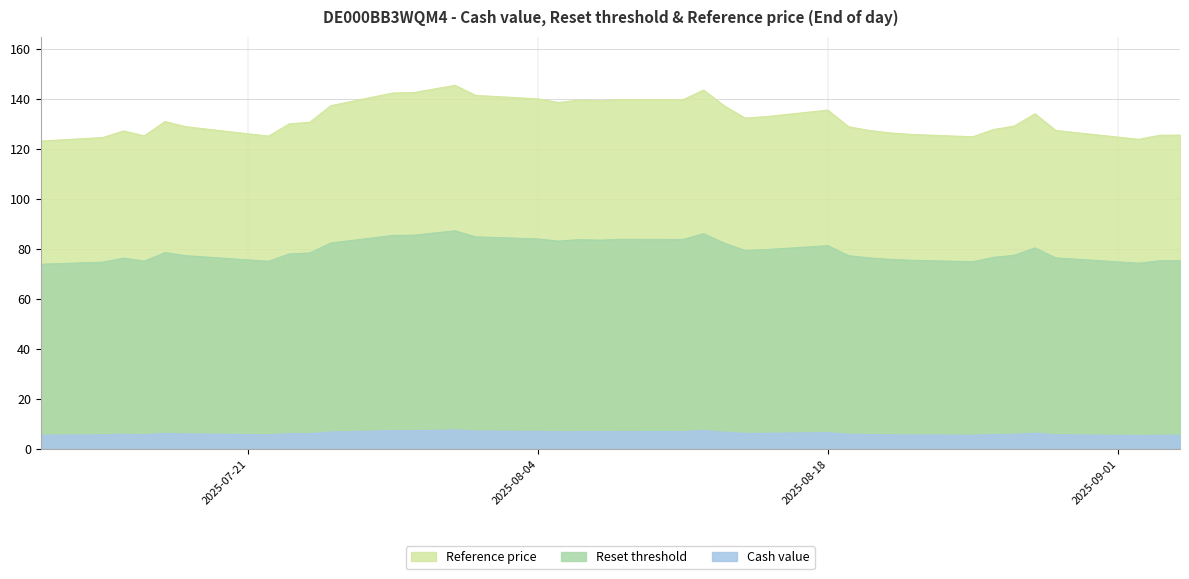

How many lines are shown in the chart?

3